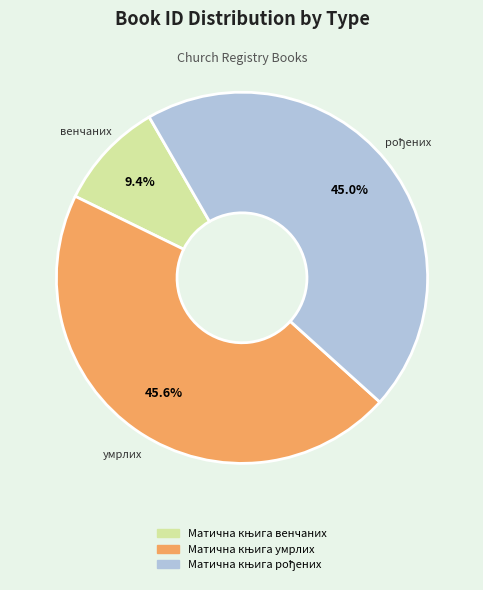

Is there any slice that represents more than half of the pie?

No